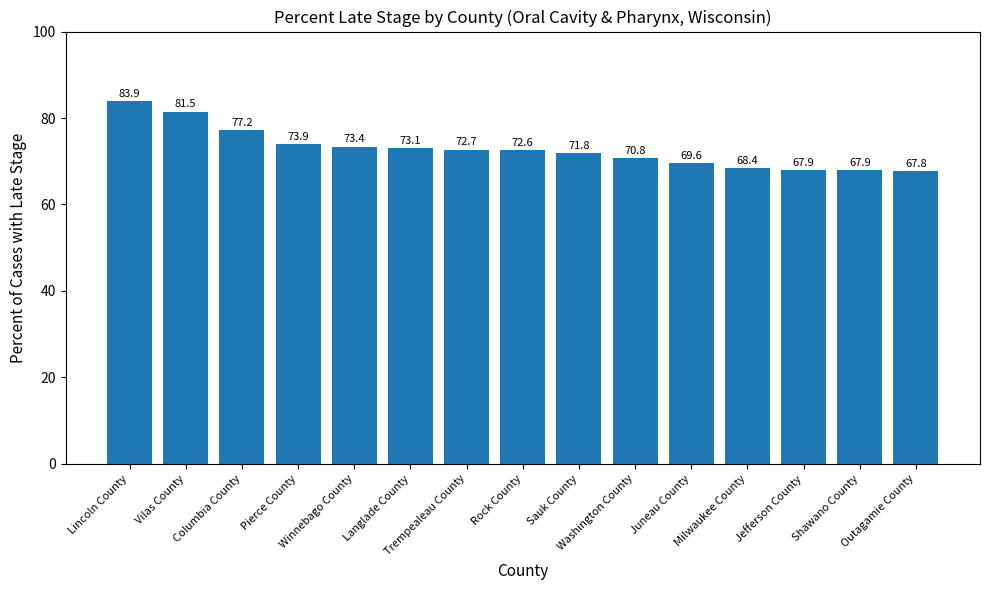

Which has a higher value, Rock County or Lincoln County?

Lincoln County